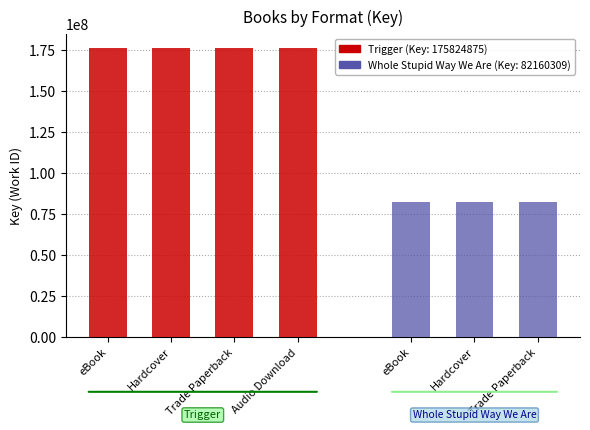

What is the label of the 4th bar from the right?

Audio Download